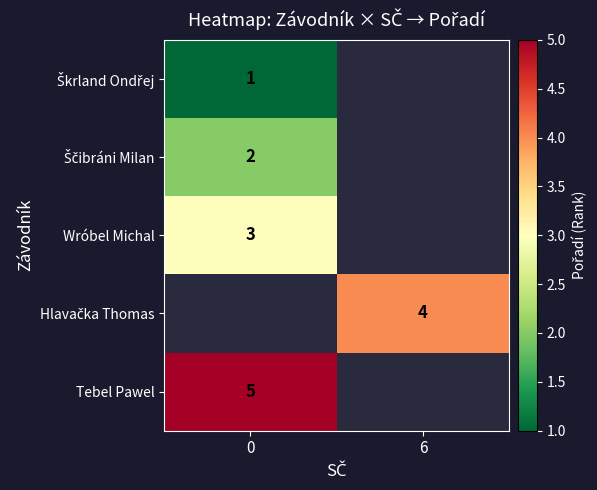

The Tebel Pawel series shows 5 at 0. True or false?

True